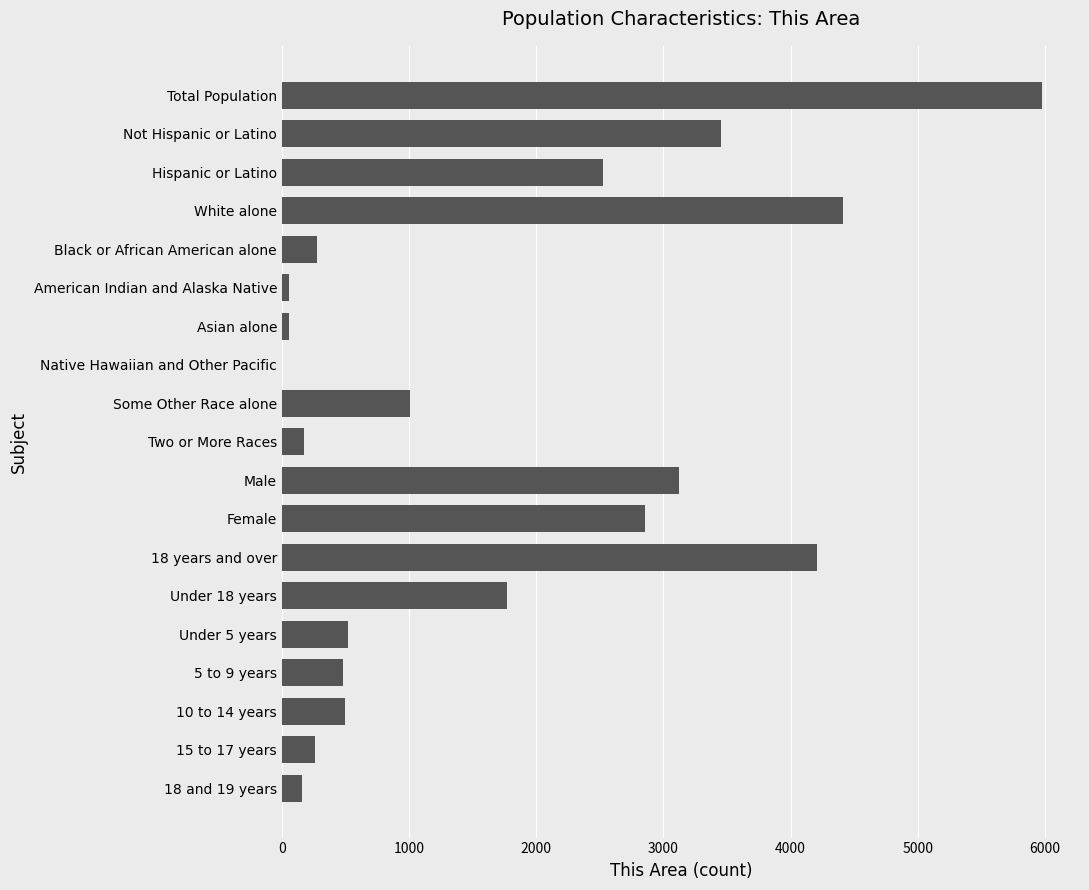

The chart shows a value of 5155 at Not Hispanic or Latino. True or false?

False